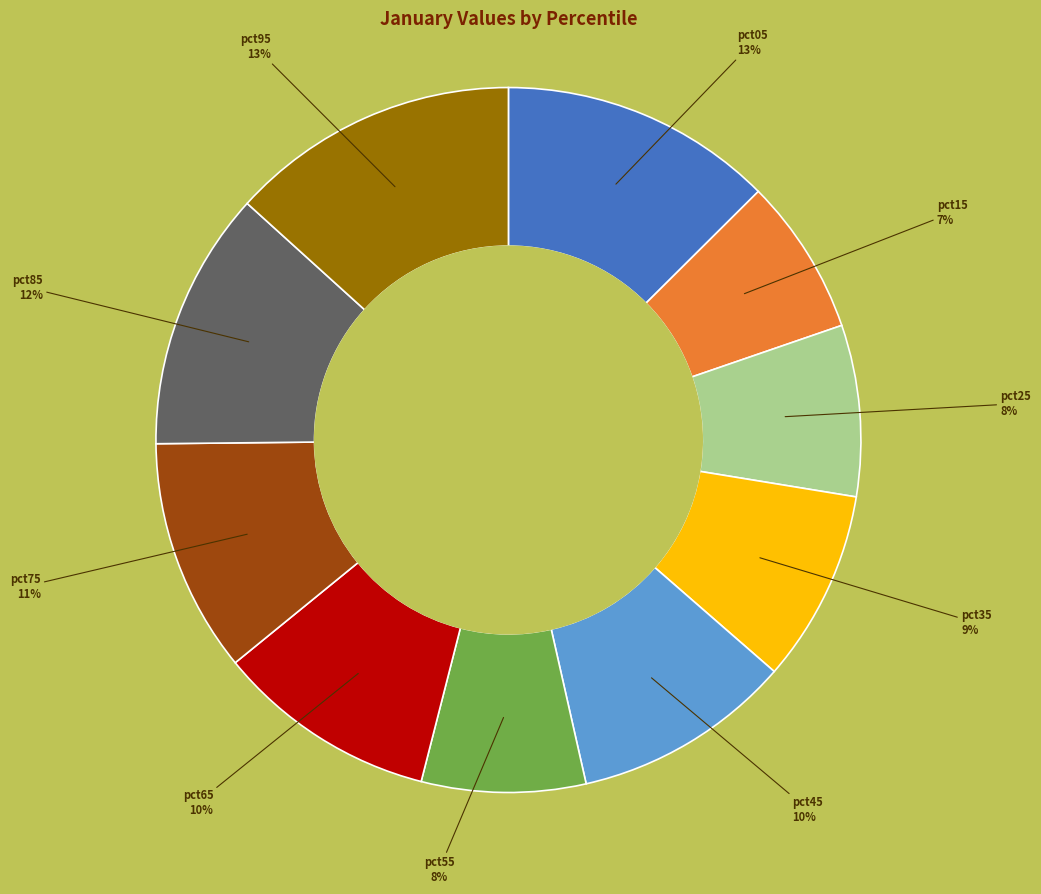

To the nearest percent, what is the difference between the largest and smallest slice percentages?

6%